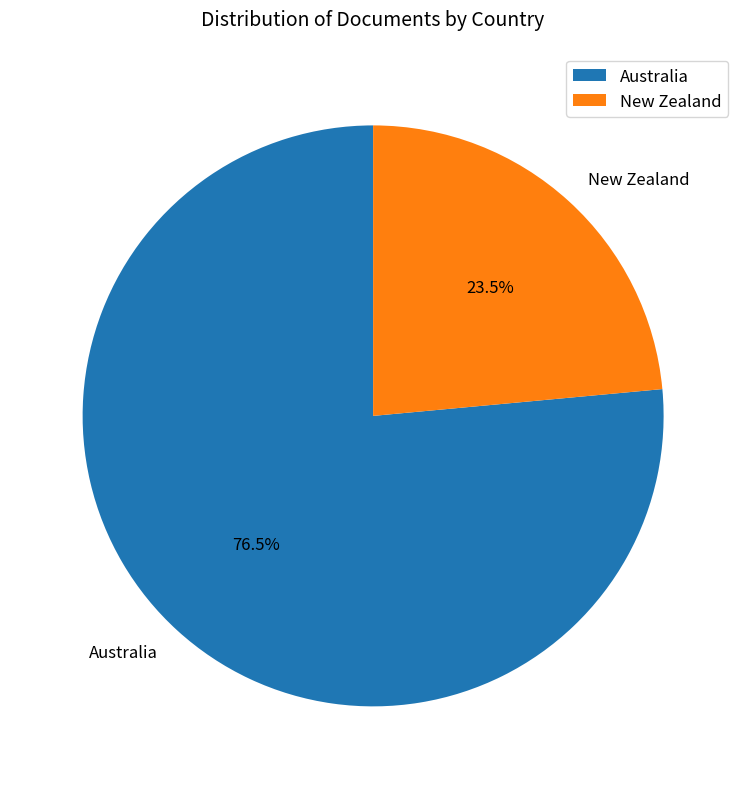

The New Zealand slice represents 11% of the pie. True or false?

False